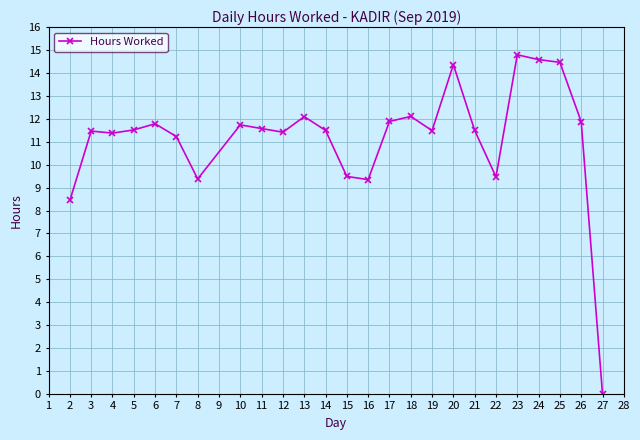

What is the difference between the maximum and minimum values?

14.8